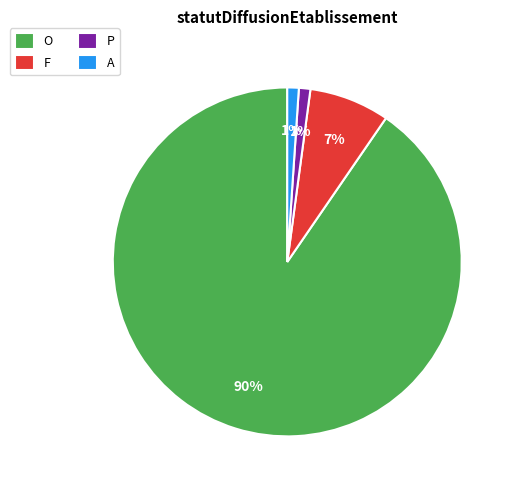

Between F and A, which is larger?

F